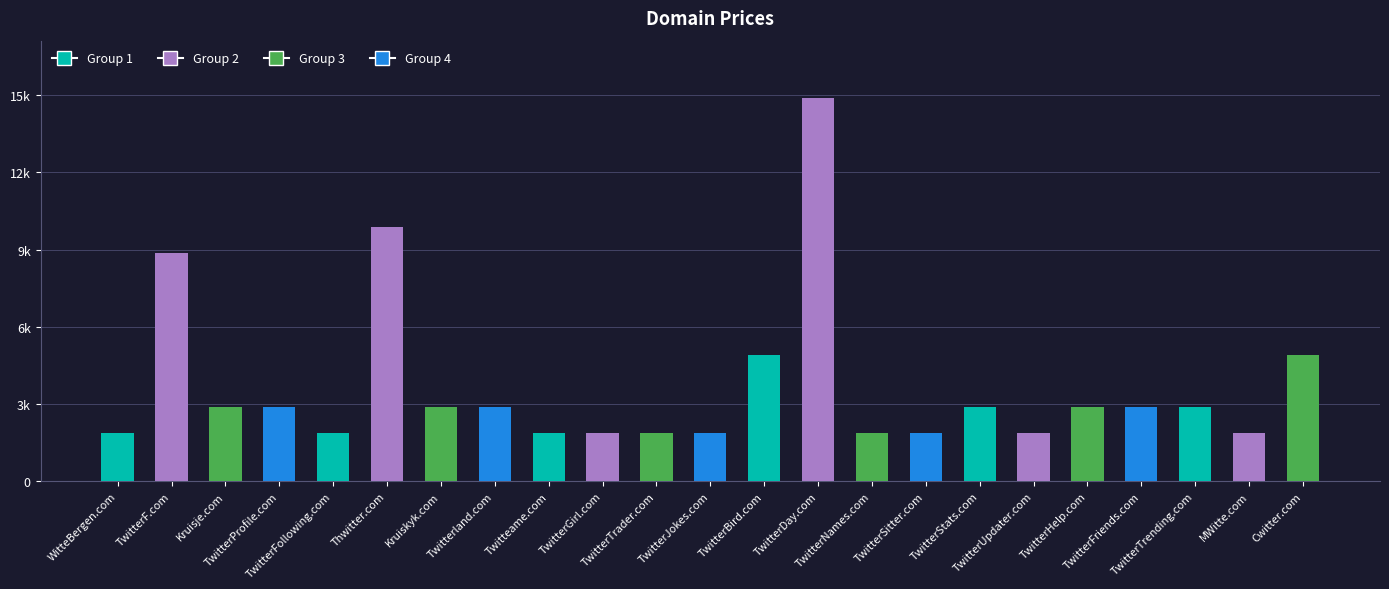

Is it true that the value at TwitterProfile.com is 2888?

True